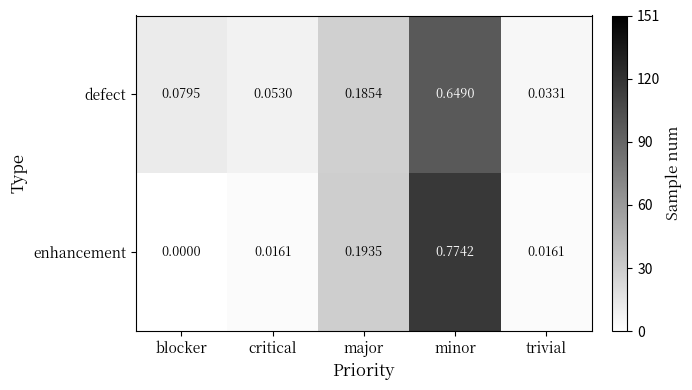

Which category has the highest value in the enhancement series?

minor